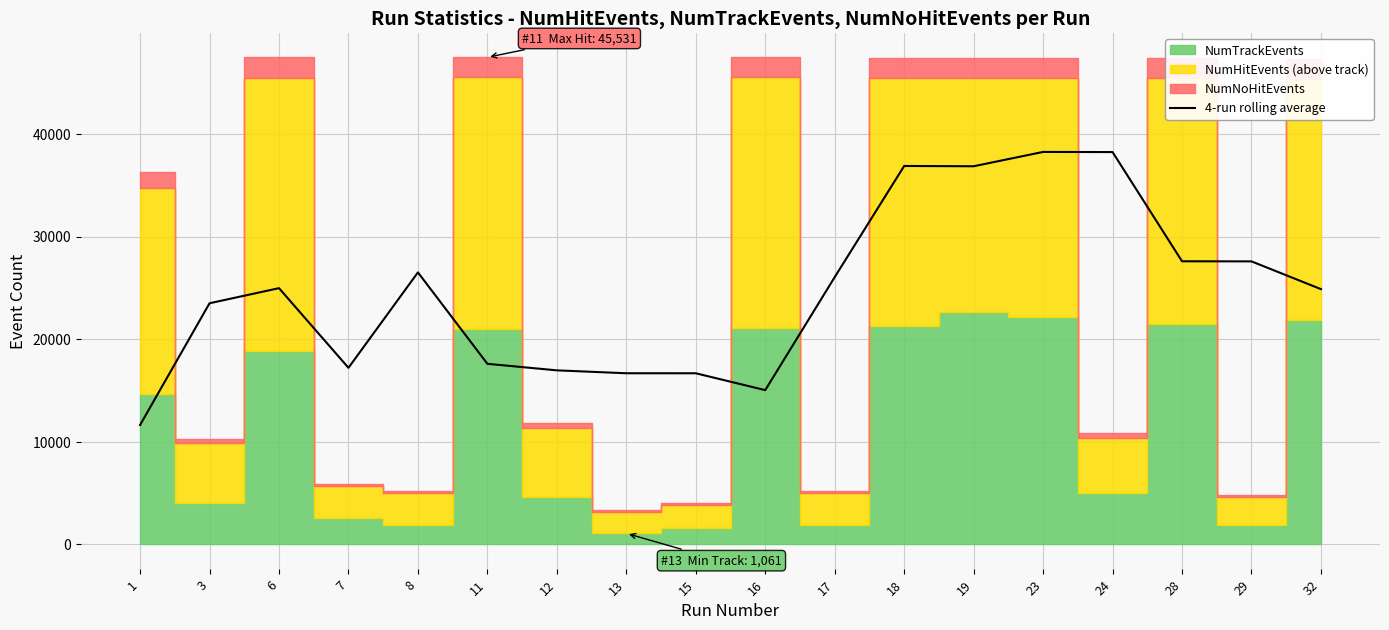

Is it true that the value at 3 is 23495.8?

True